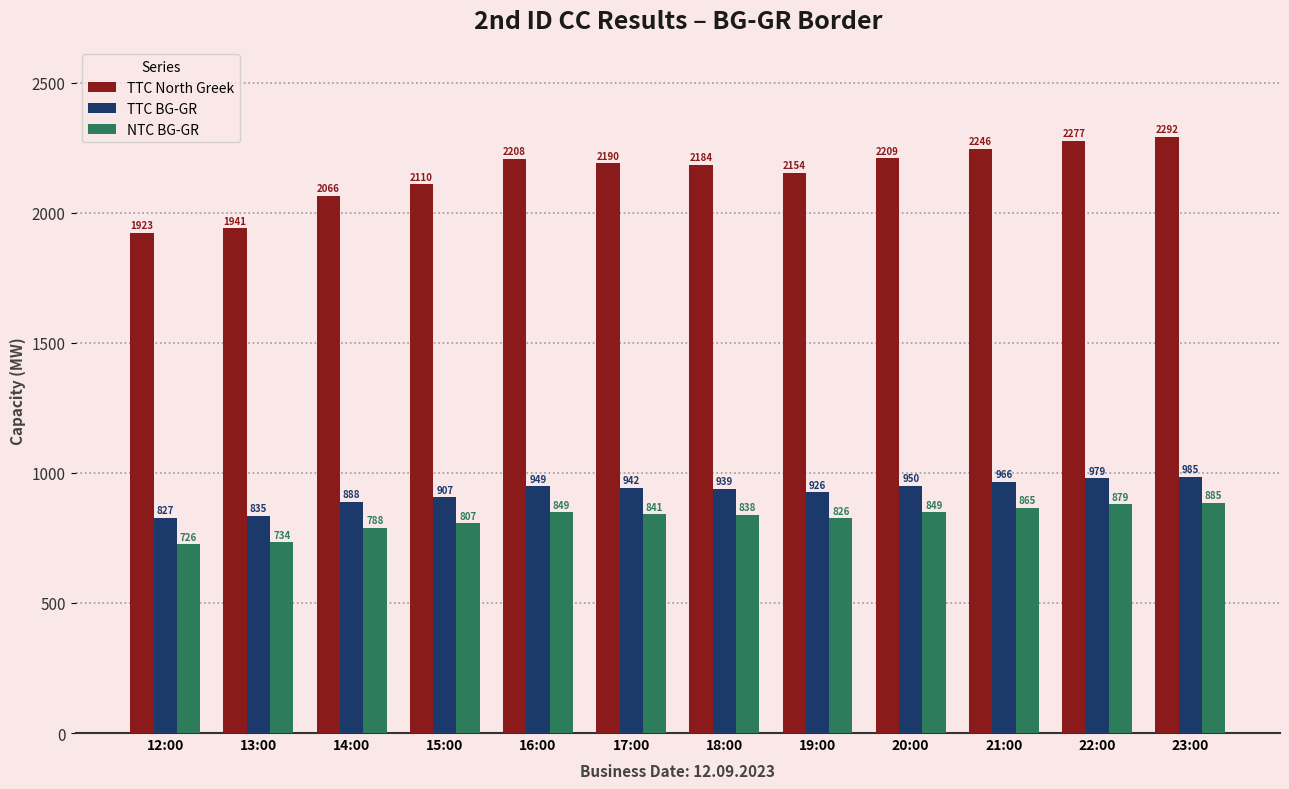

Which series has the largest range (max minus min)?

TTC North Greek